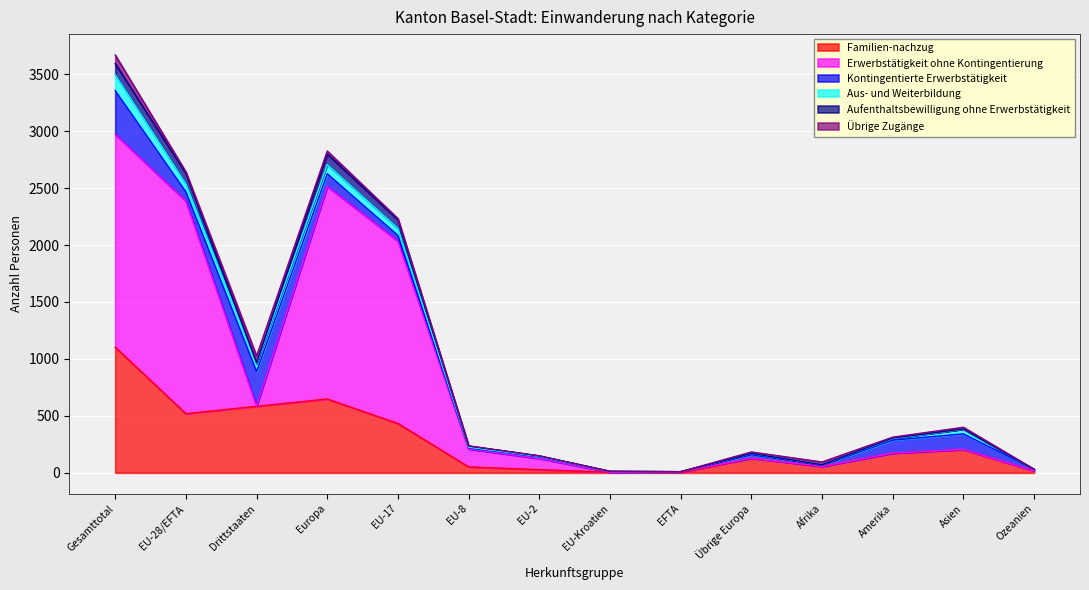

True or false: Familien-nachzug and Aufenthaltsbewilligung ohne Erwerbstätigkeit cross at least once.

False